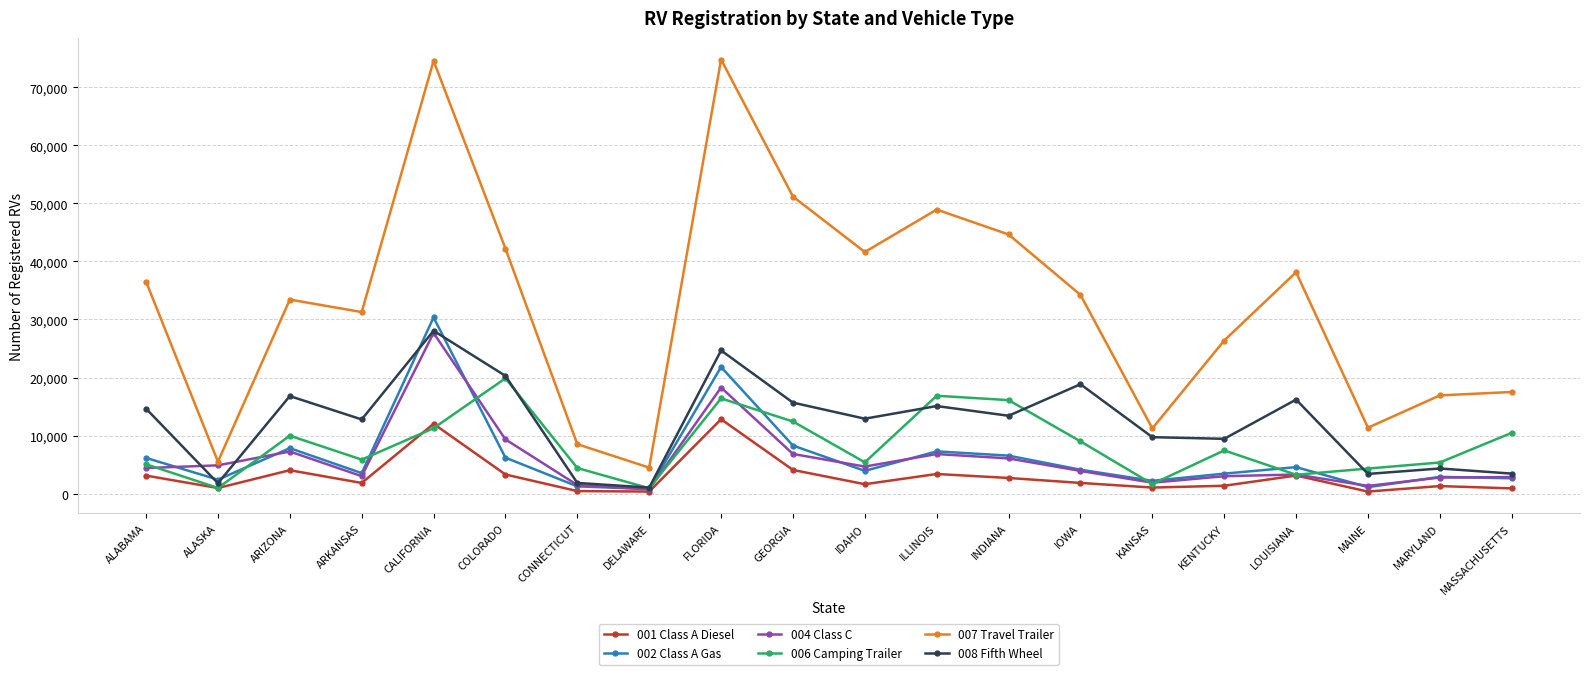

What is the total value across all series at KENTUCKY?

51104